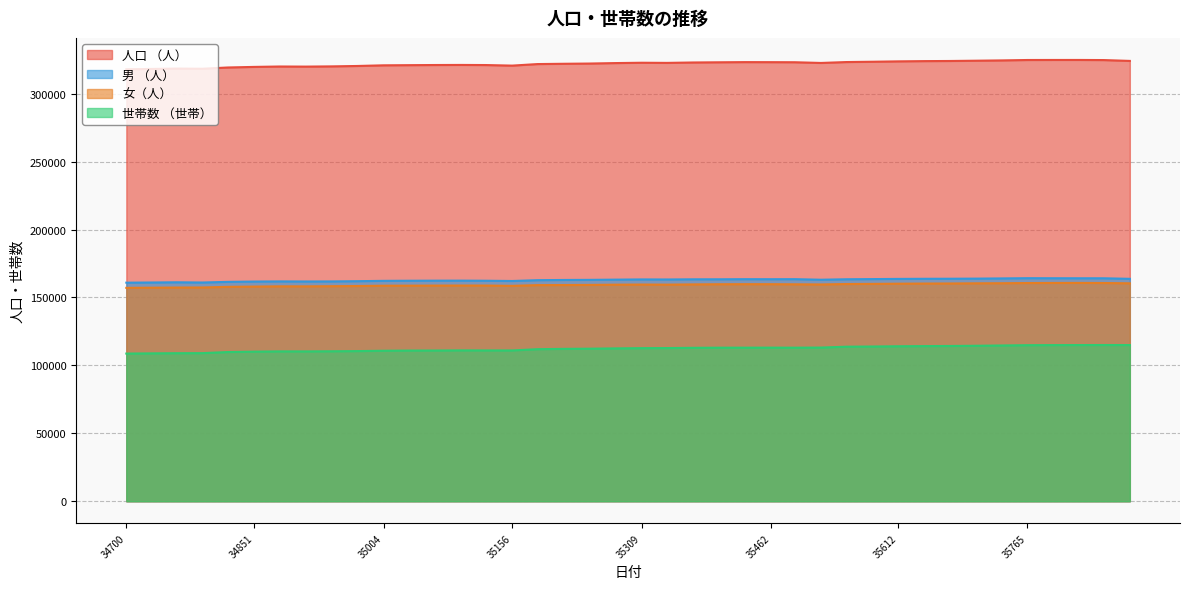

Which series has the largest total across all categories?

人口 （人）